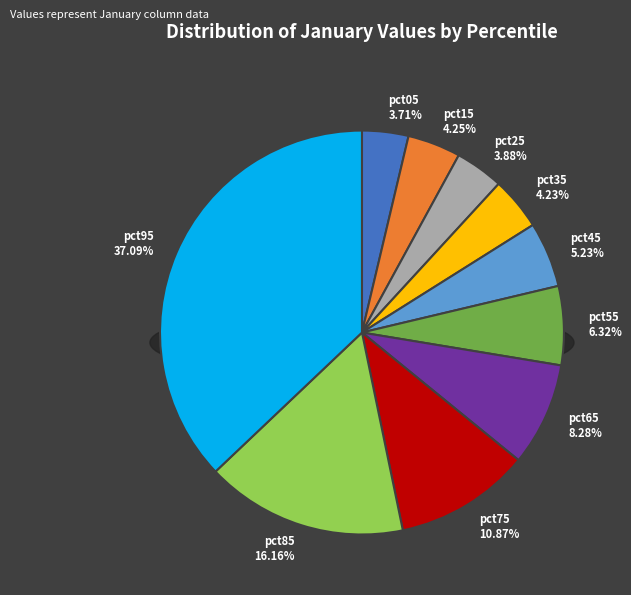

How many segments does this pie chart have?

10